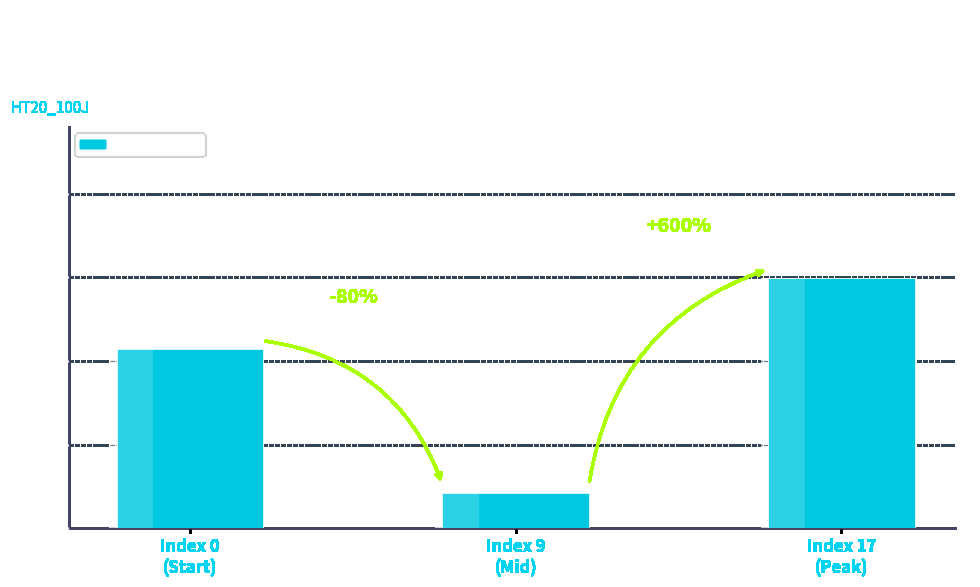

At which category does the chart reach its minimum across all series?

Index 9
(Mid)